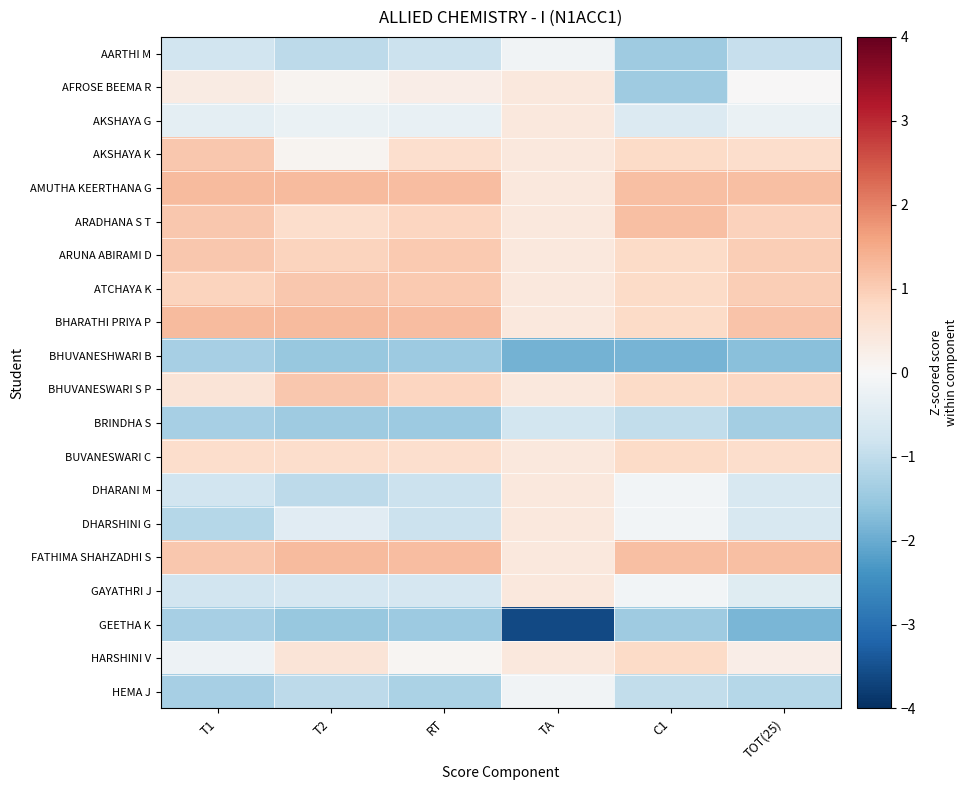

At which category does the chart reach its minimum across all series?

TA